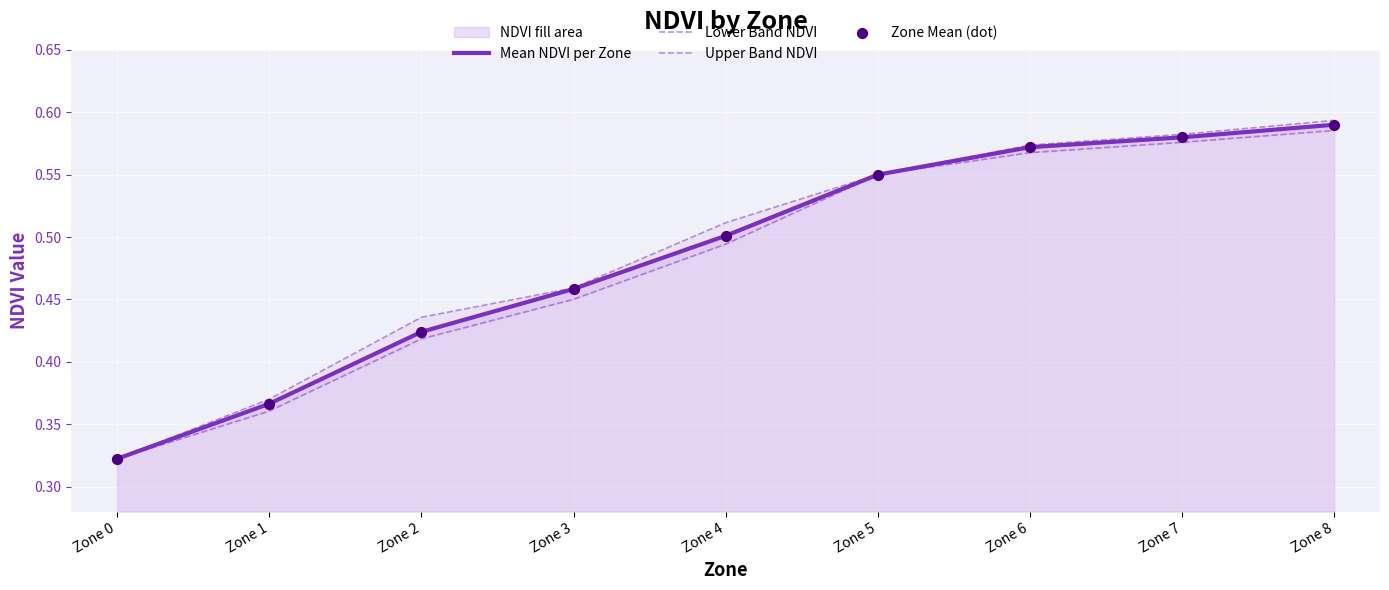

Which series has the largest Y range (max minus min)?

Upper Band NDVI